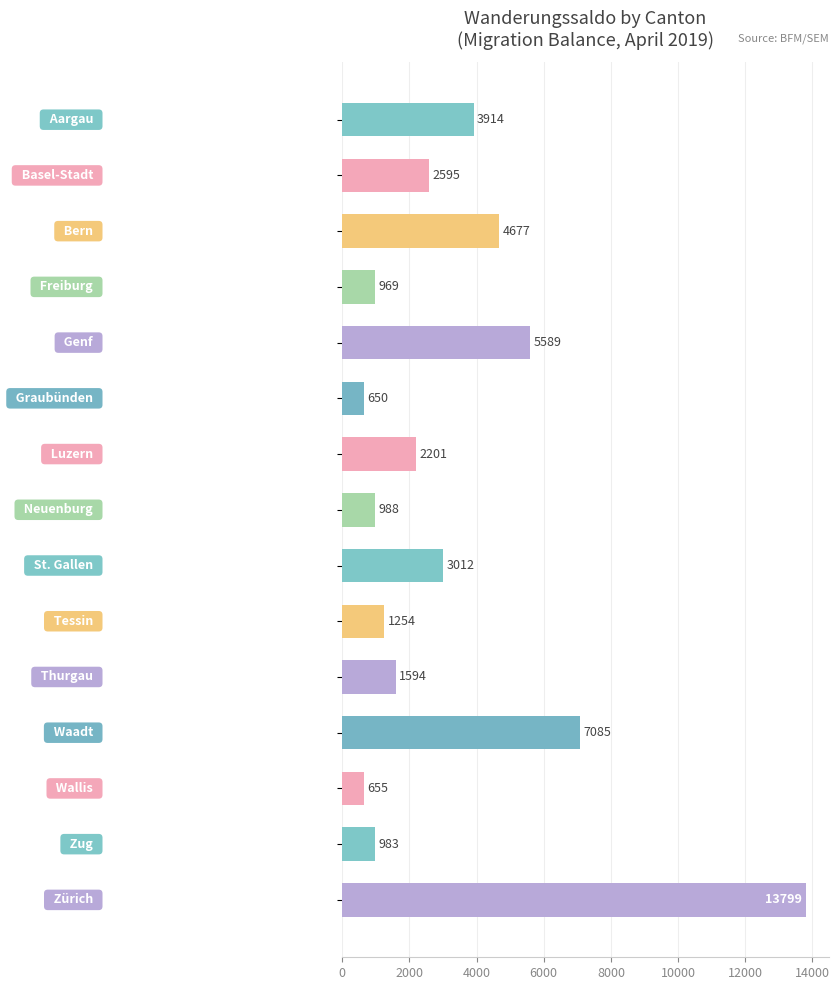

What is the difference between the second highest and second lowest values?

6430